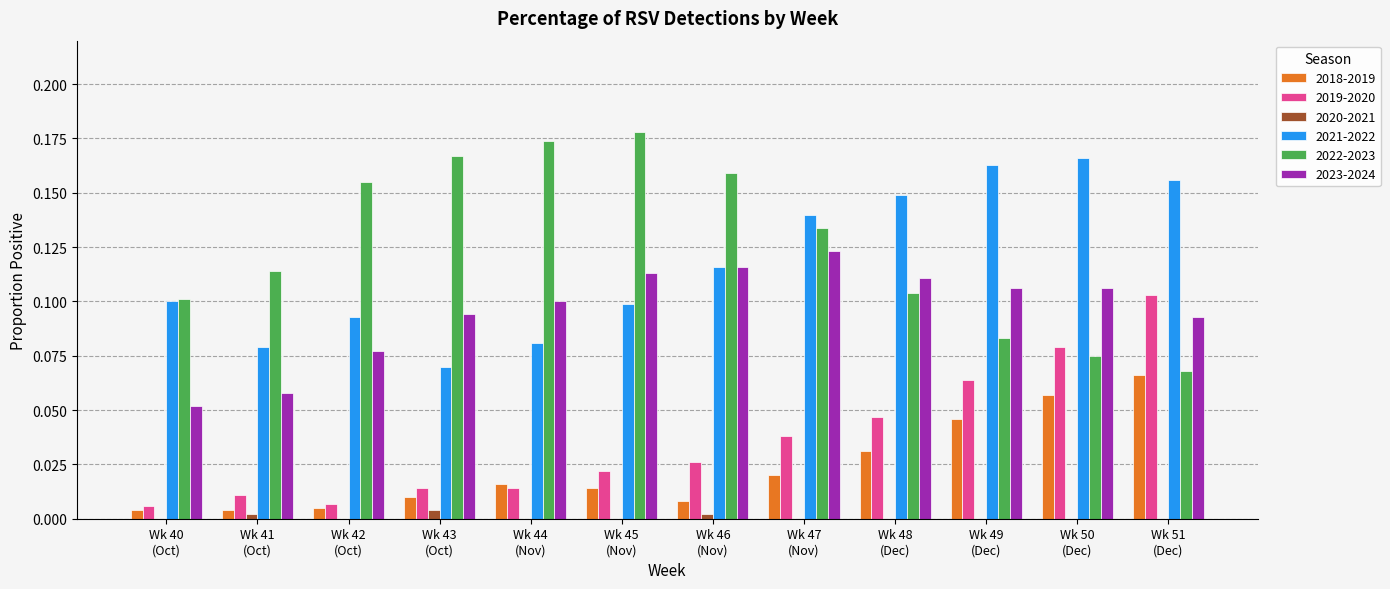

What is the sum of all 2023-2024 values?

1.1